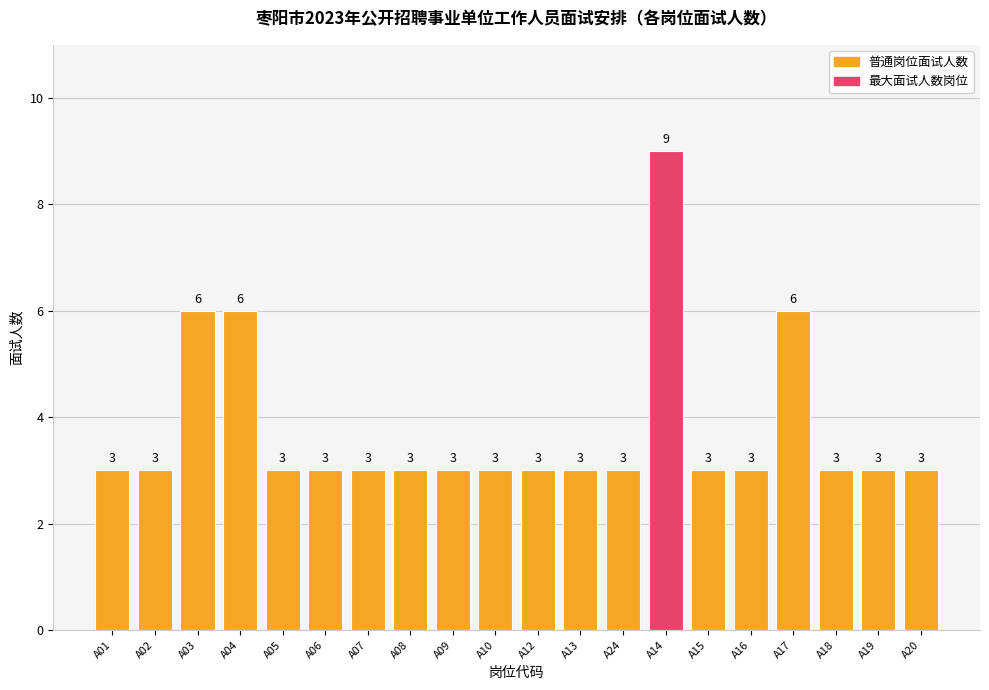

How many data points does each series have?

20